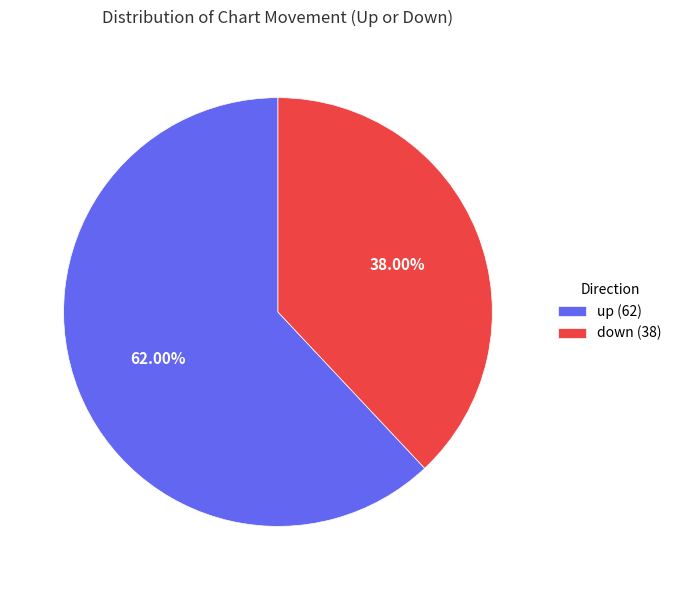

How many slices are in this pie chart?

2